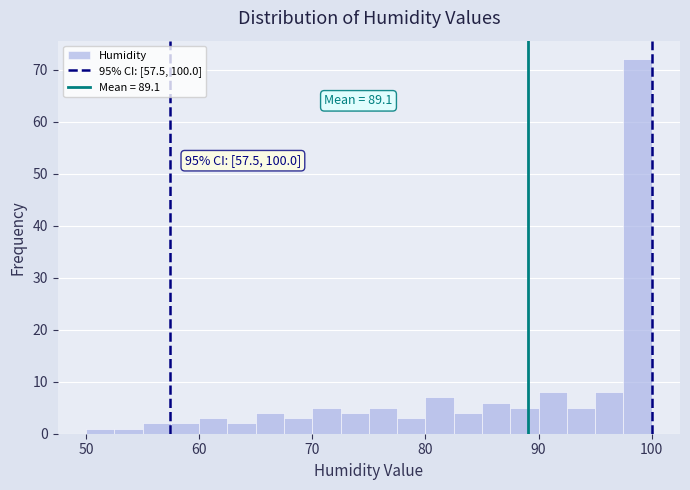

Read against the x-axis, roughly where is the centre of the tallest bar?

99